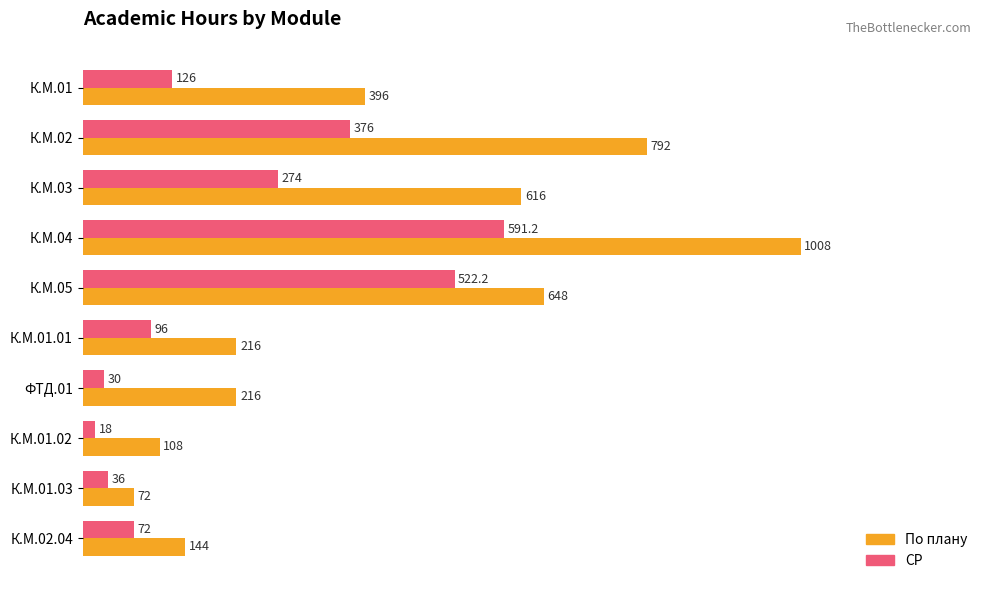

True or false: СР has a value of 30.0 at ФТД.01.

True